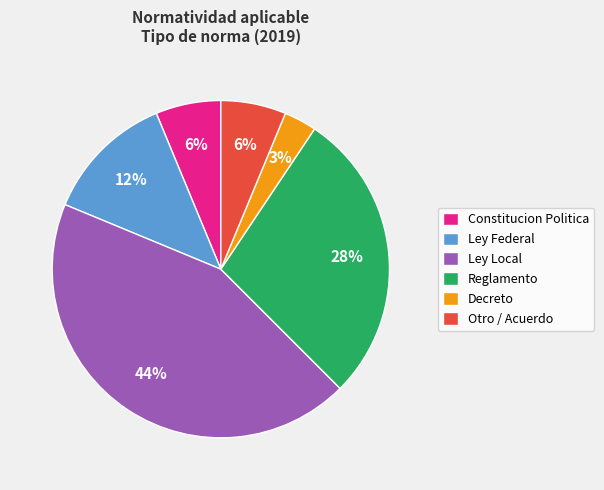

To the nearest percent, what is the average slice percentage?

17%